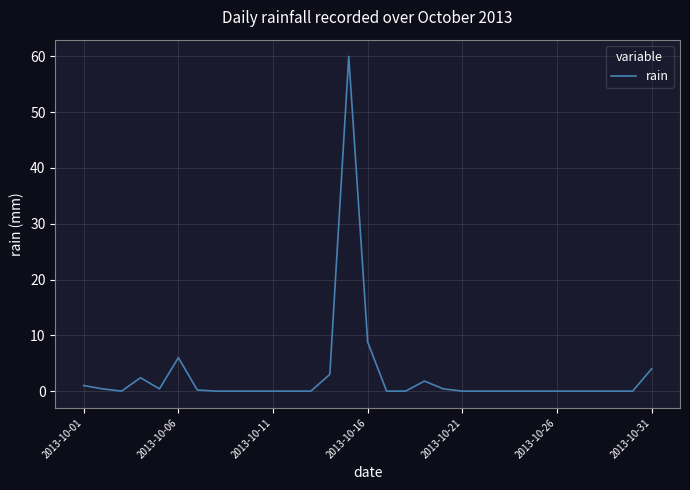

What is the maximum value shown in the chart?

60.0